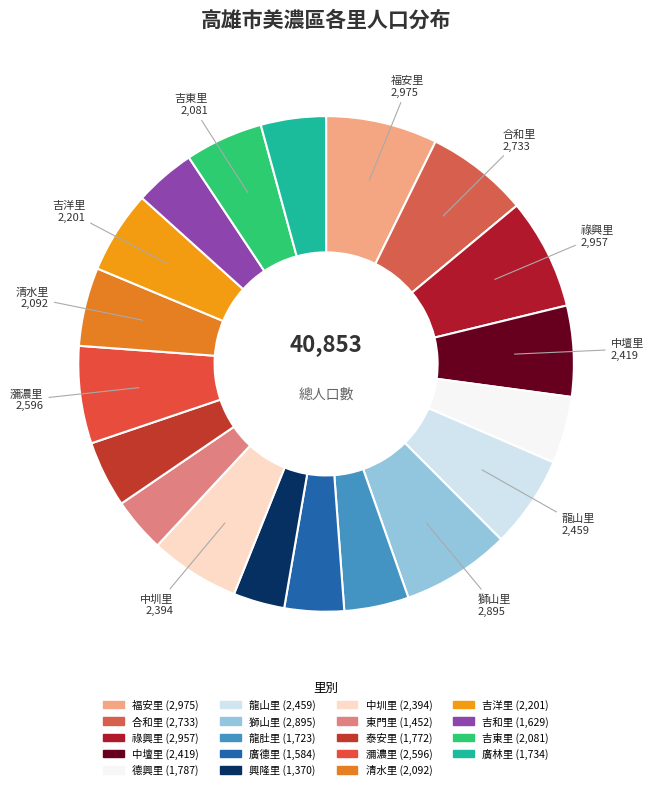

The 清水里 slice represents 1% of the pie. True or false?

False